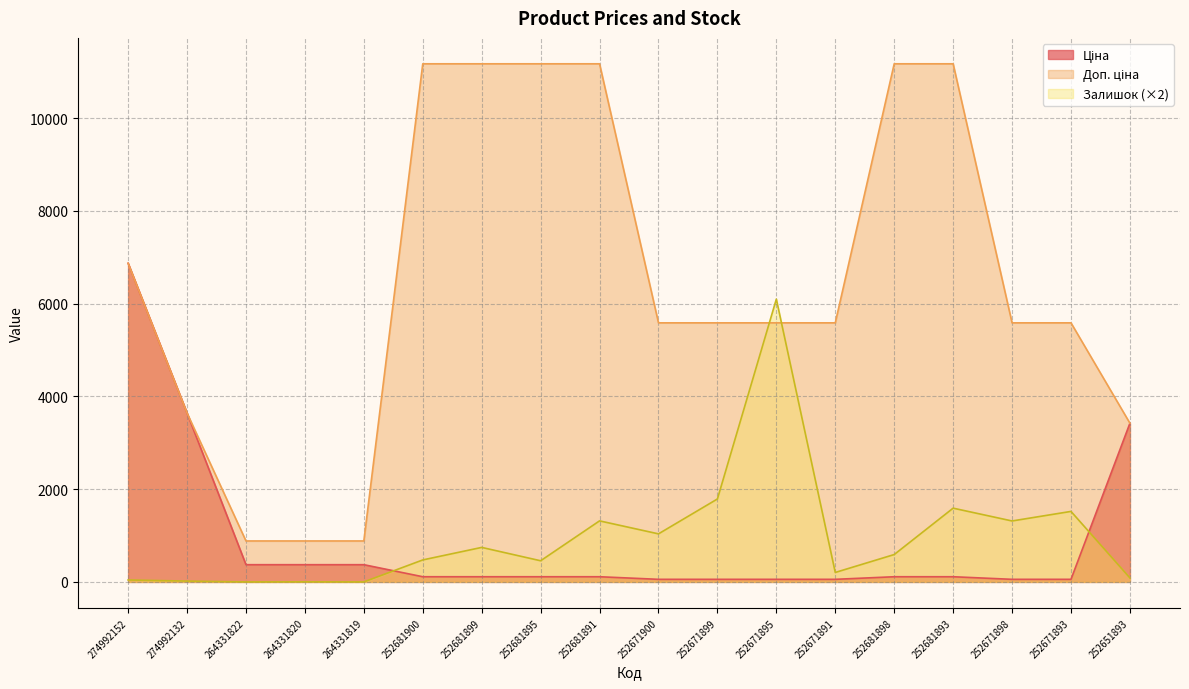

Does the chart have visible grid lines?

Yes